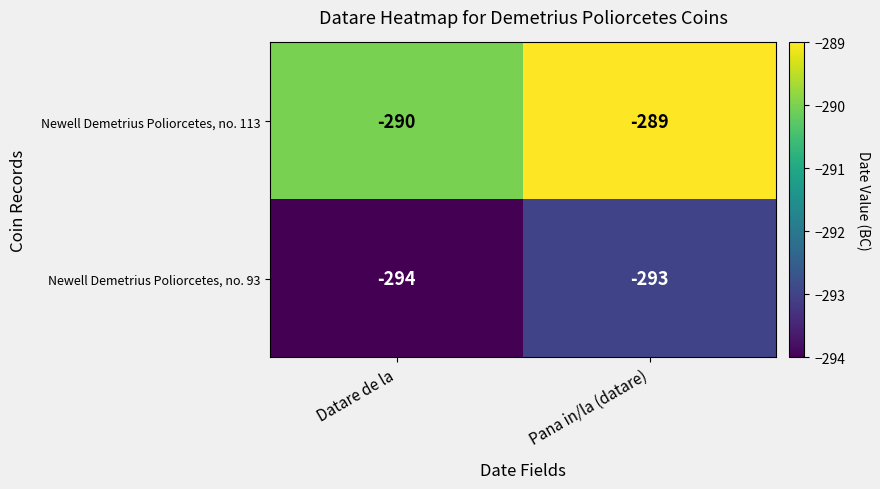

What is the spread (max minus min) of values at Pana in/la (datare)?

4